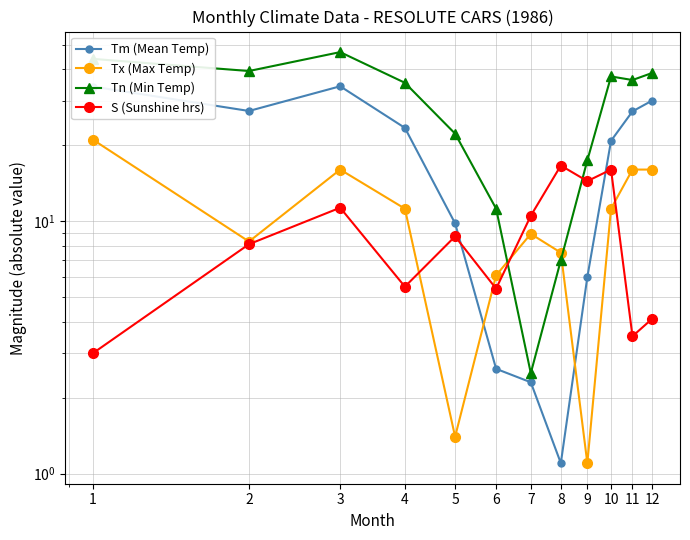

Between which two adjacent categories do Tn (Min Temp) and S (Sunshine hrs) first intersect?

6 and 7